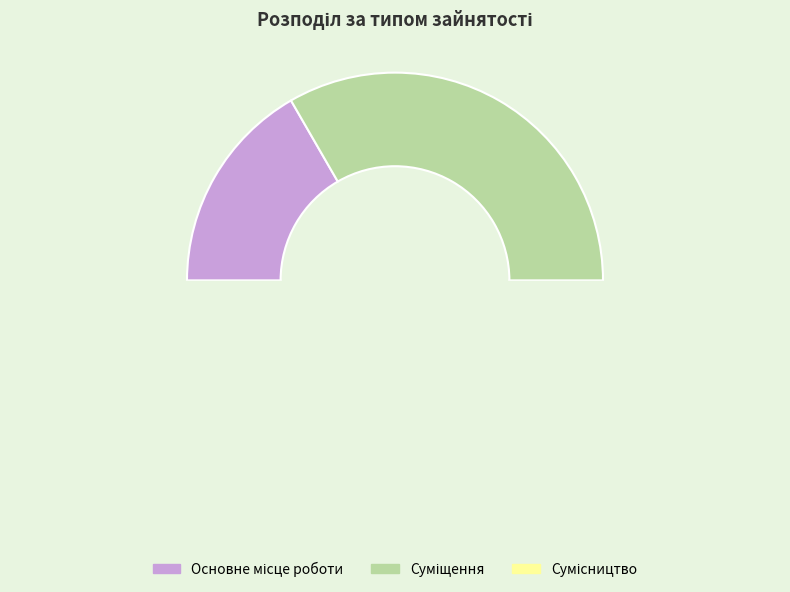

Is Основне місце роботи the majority of the pie?

No